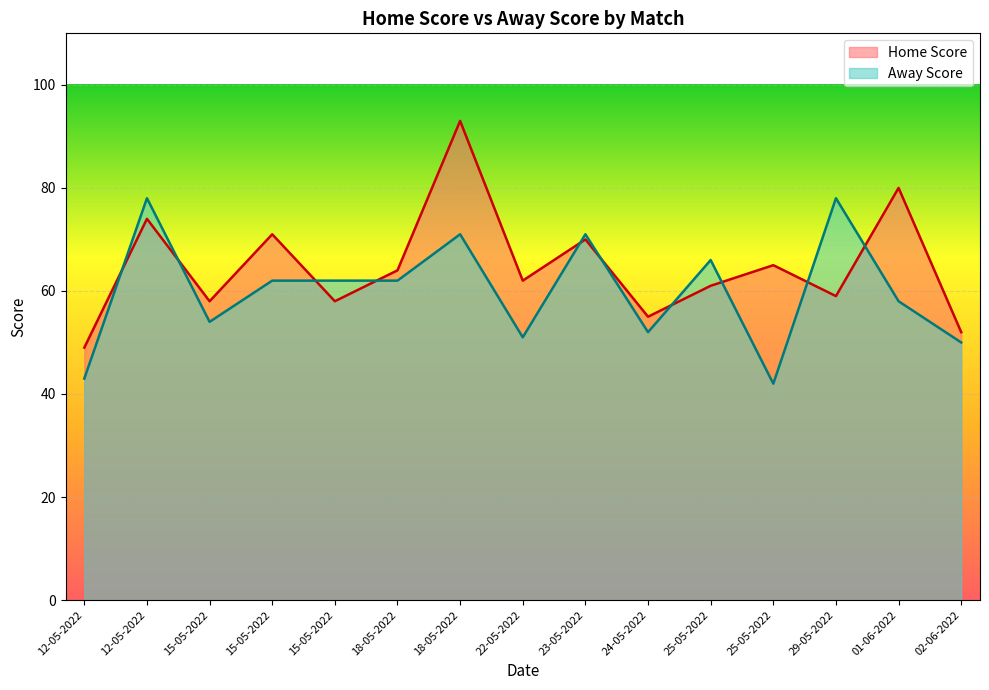

Which category has the lowest value across all series?

25-05-2022